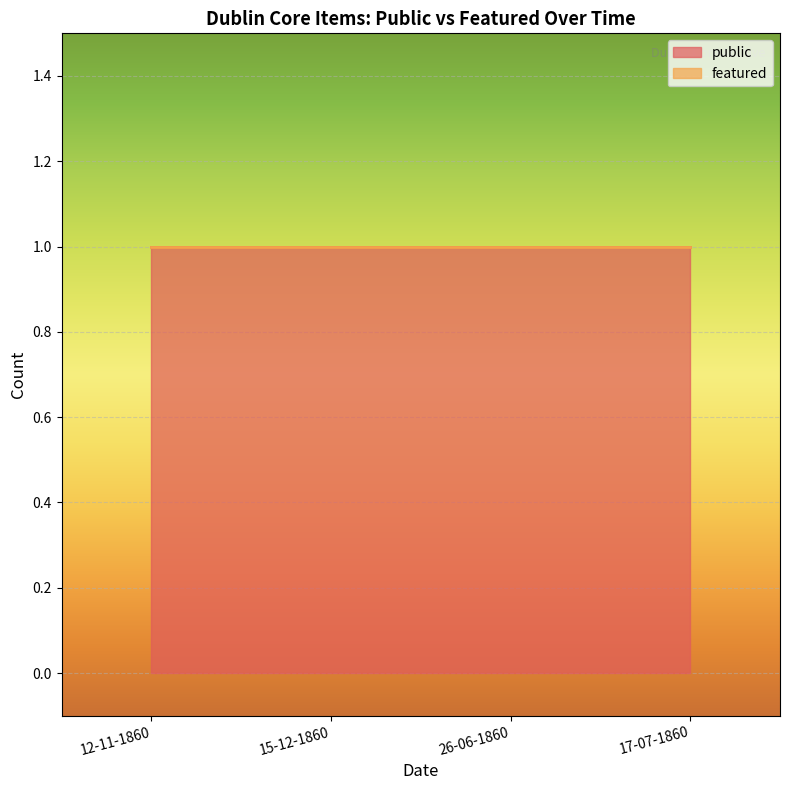

Rank the categories by public value from lowest to highest.

12-11-1860, 15-12-1860, 26-06-1860, 17-07-1860